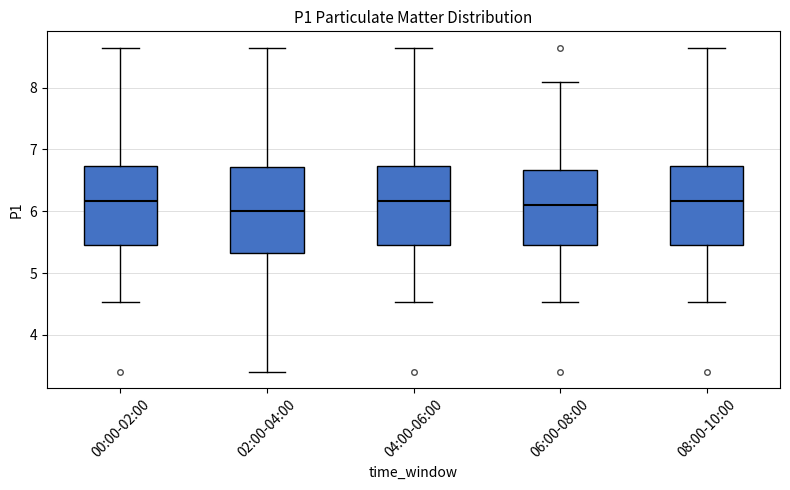

Reading left to right, read every box against the y-axis: the position of its median line, the range the box covers, and the ends of its whiskers. The values are not printed on the chart, so give them approximately, as read against the axis.

00:00-02:00: median 6.2, box 5.5 to 6.7, whiskers 4.5 to 8.7
02:00-04:00: median 6.0, box 5.3 to 6.7, whiskers 3.4 to 8.7
04:00-06:00: median 6.2, box 5.5 to 6.7, whiskers 4.5 to 8.7
06:00-08:00: median 6.1, box 5.5 to 6.7, whiskers 4.5 to 8.1
08:00-10:00: median 6.2, box 5.5 to 6.7, whiskers 4.5 to 8.7